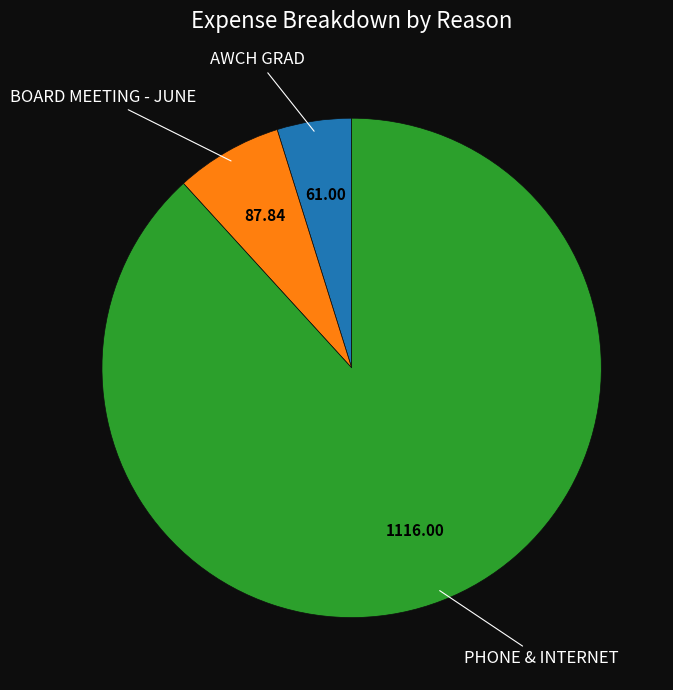

Is there any slice that represents more than half of the pie?

Yes